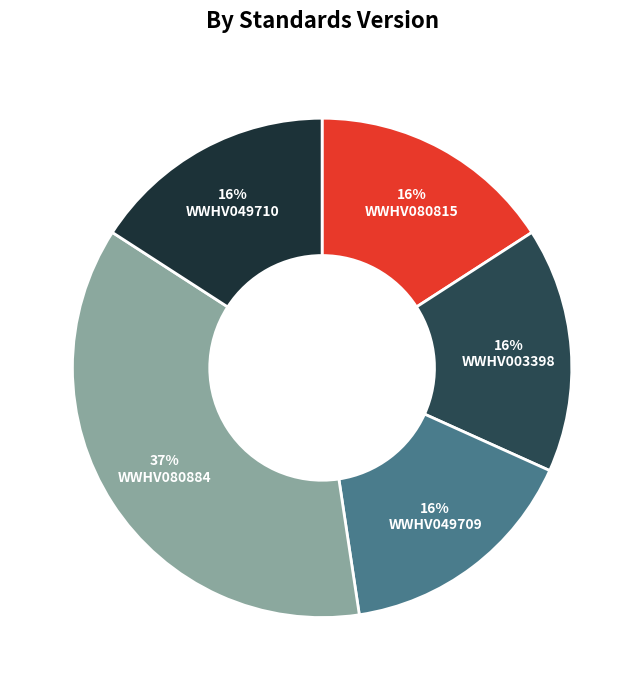

Does WWHV080815 account for over 50% of the chart?

No